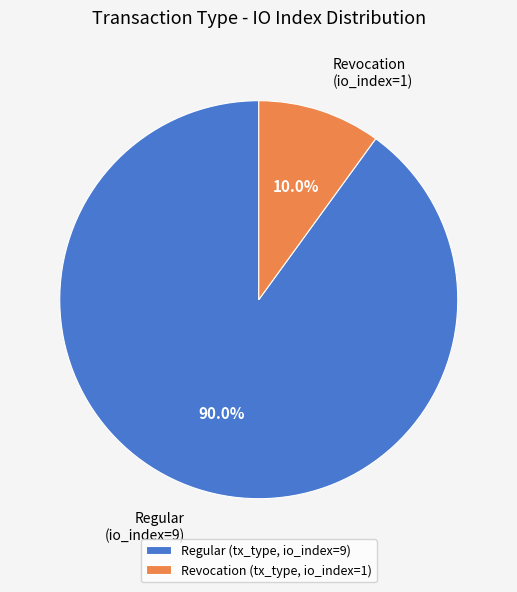

Does Regular (io_index=9) account for over 50% of the chart?

Yes